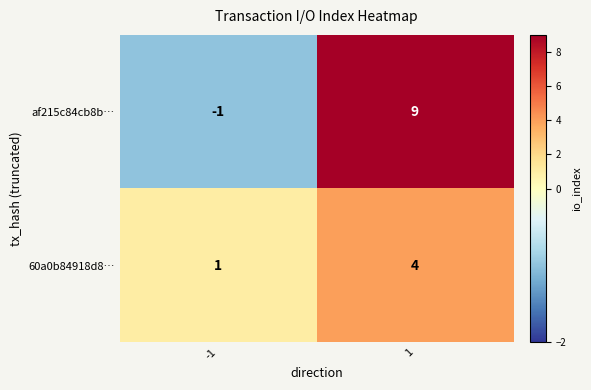

Is it true that af215c84cb8b… equals 9 at 1?

True